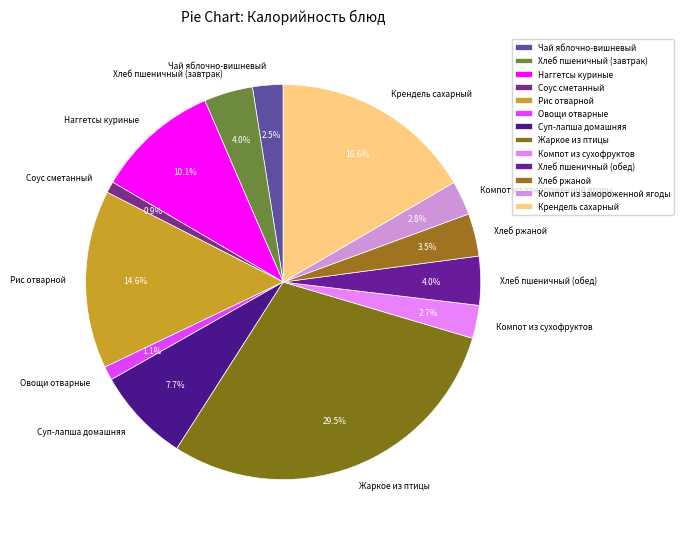

To the nearest percent, what portion does Соус сметанный represent?

1%